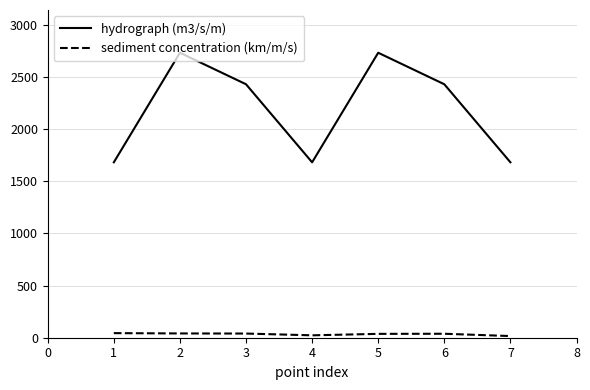

List the series in order of their peak value, lowest first.

sediment concentration (km/m/s), hydrograph (m3/s/m)